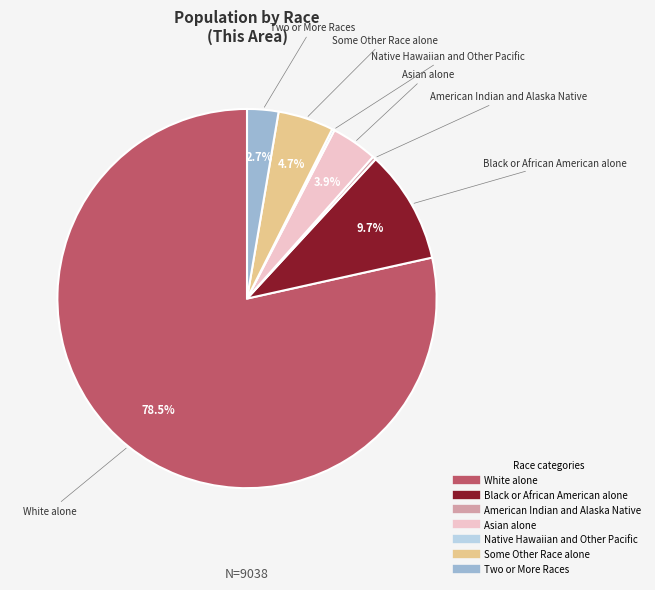

Which slice is the largest?

White alone